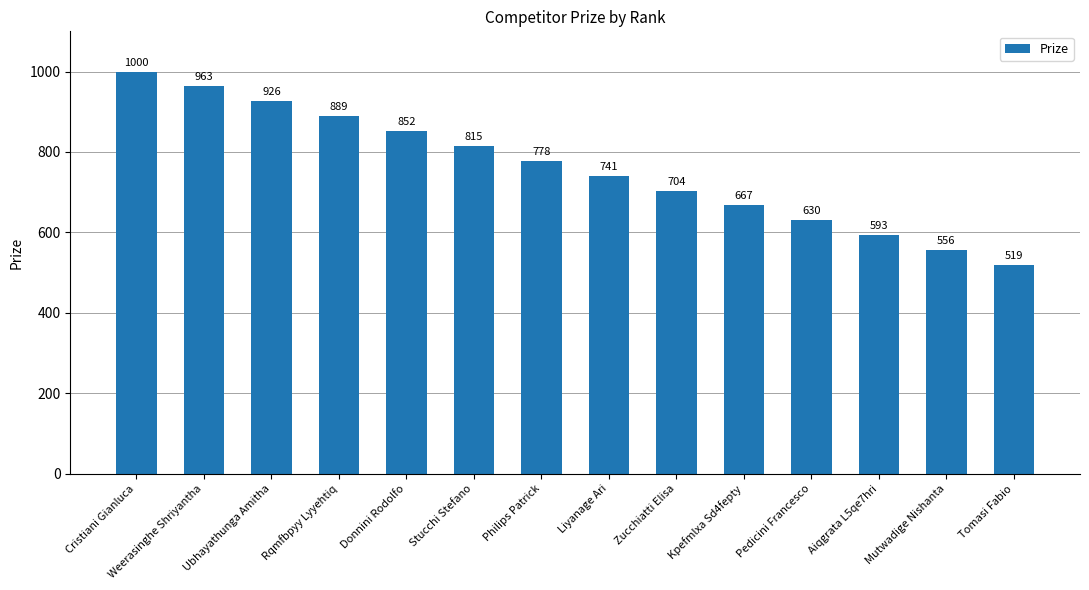

What is the label of the 11th bar from the right?

Rqmfbpyy Lyyehtiq